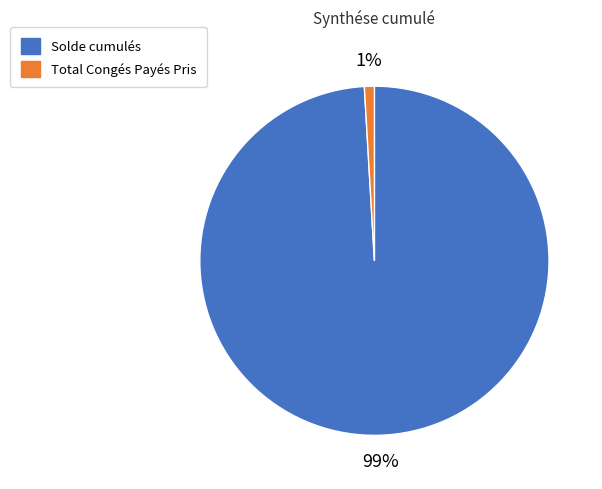

How many segments does this pie chart have?

2